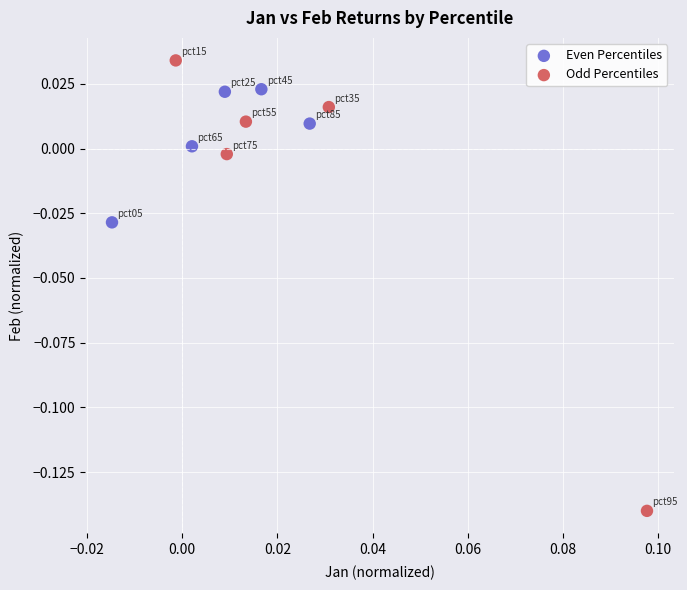

Which series contains the highest Y value?

Odd Percentiles